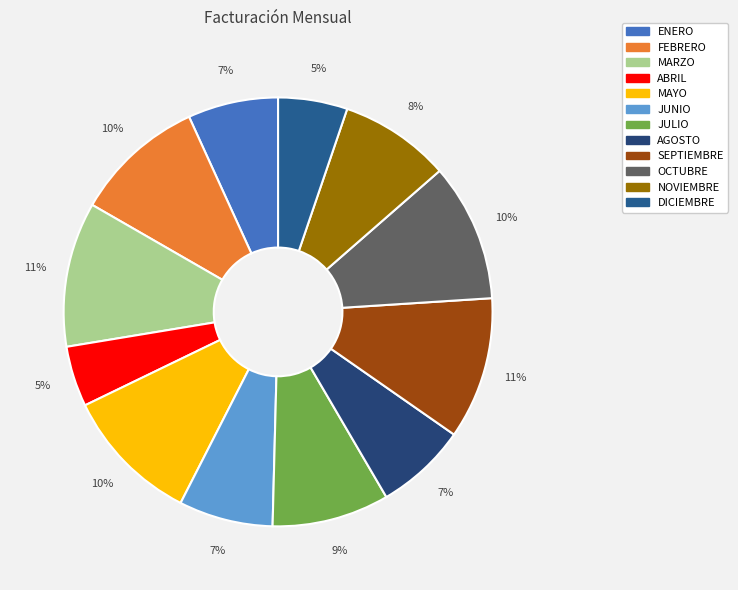

Does MARZO account for over 50% of the chart?

No